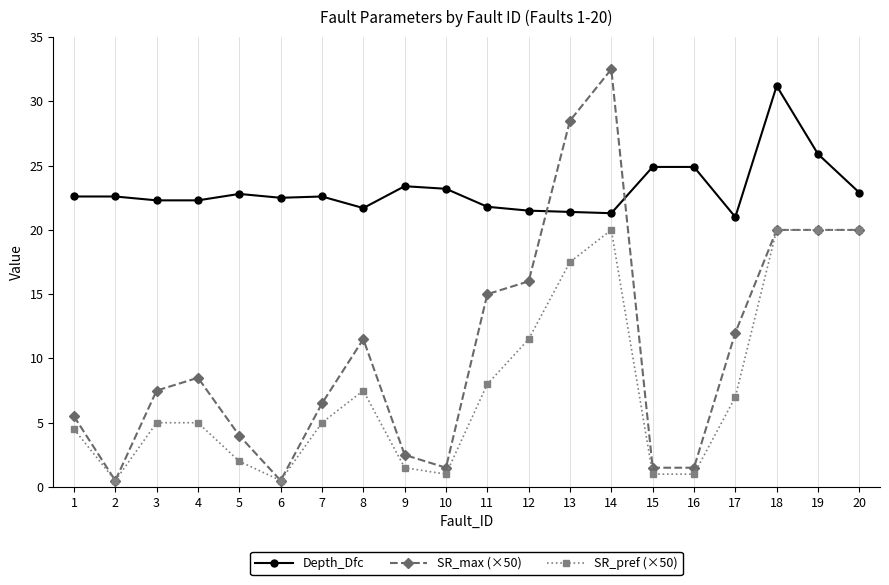

Is this an area chart (filled region under the line)?

No